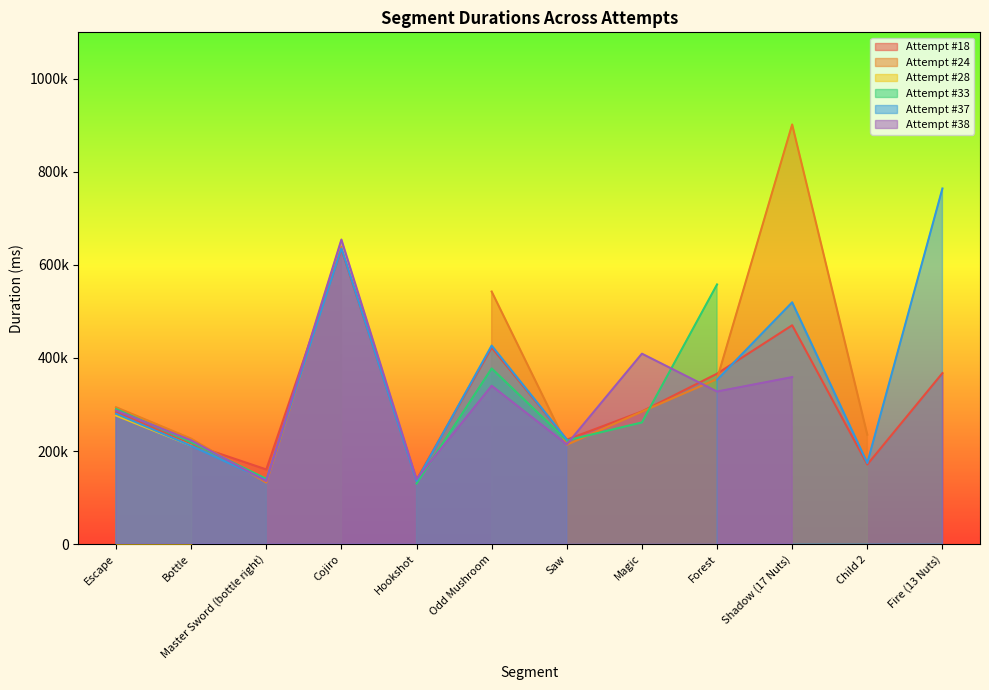

What is the value of the Attempt #24 point at the 6th from the left?

542839